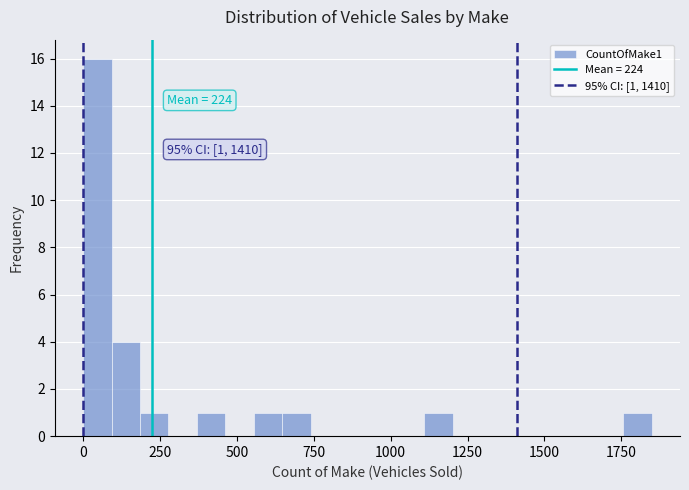

Around what value on the x-axis is the tallest bar? Give the approximate position of its centre, as read against the axis.

50